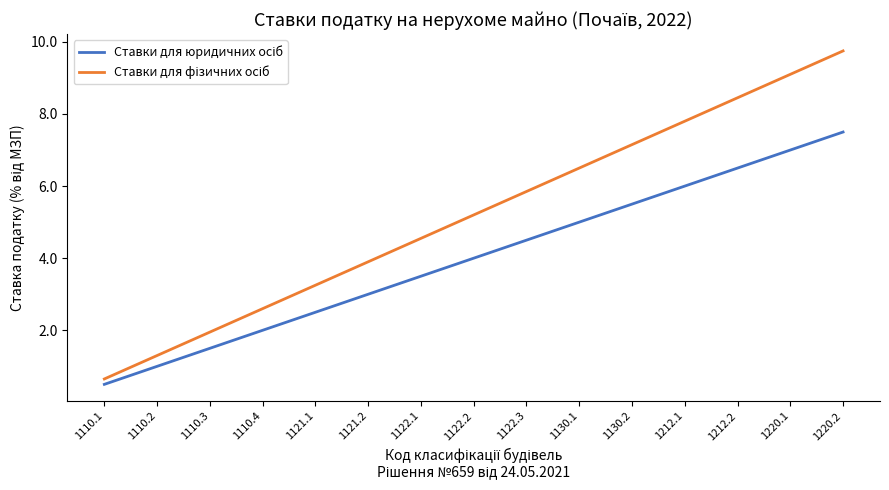

At which category does the chart reach its minimum across all series?

1110.1